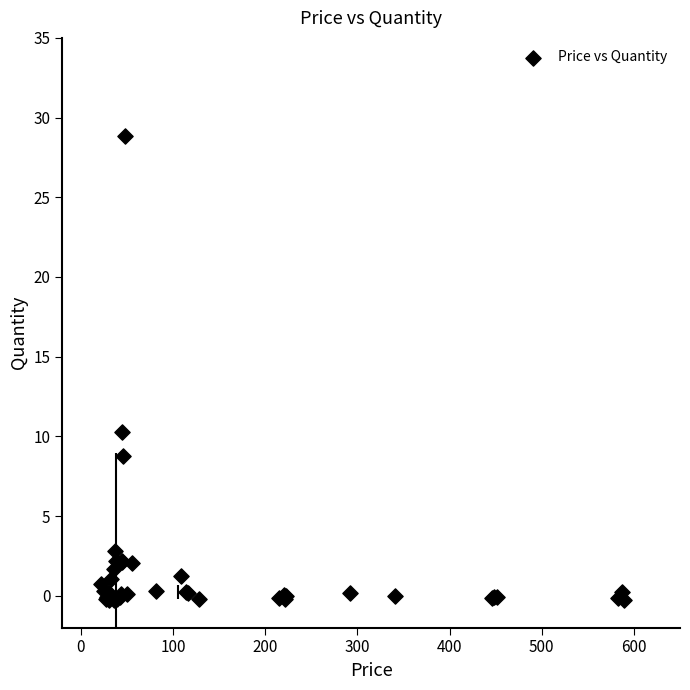

What Y value in the scatter plot is closest to 14?

10.3